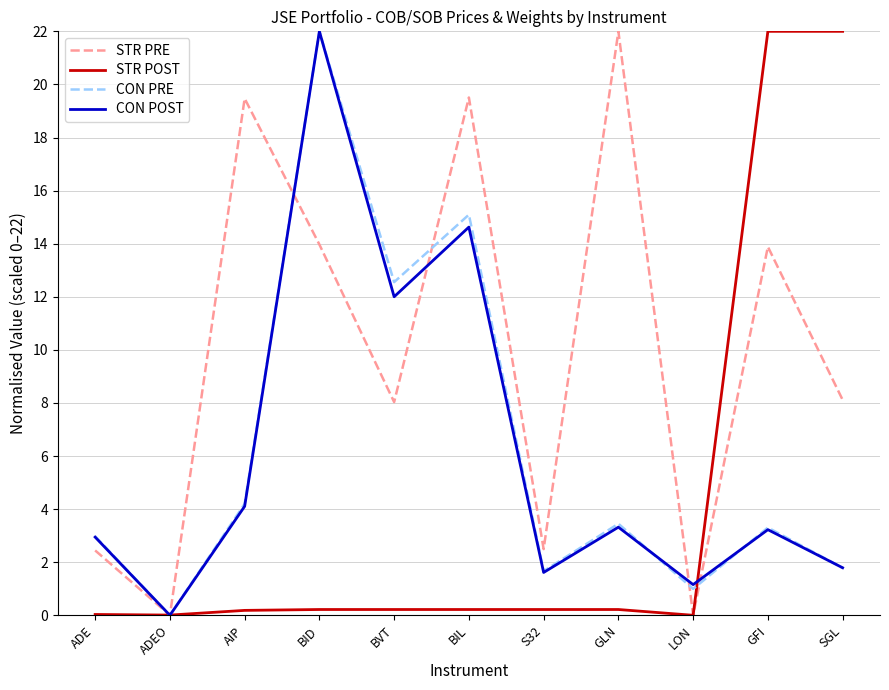

Which series has the largest total across all categories?

STR PRE